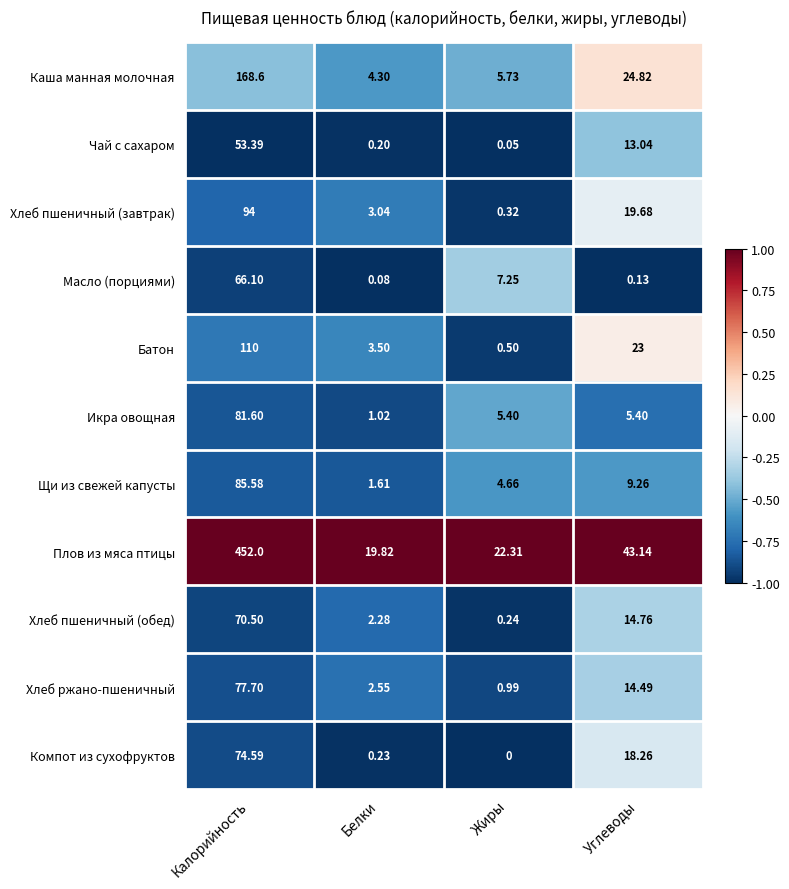

Which series changed the most between Калорийность and Углеводы?

Плов из мяса птицы